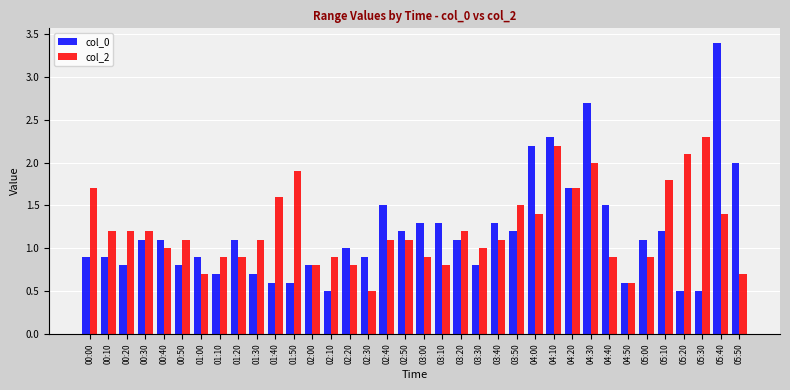

What is the difference between the col_2 values at 05:50 and 02:50?

0.4